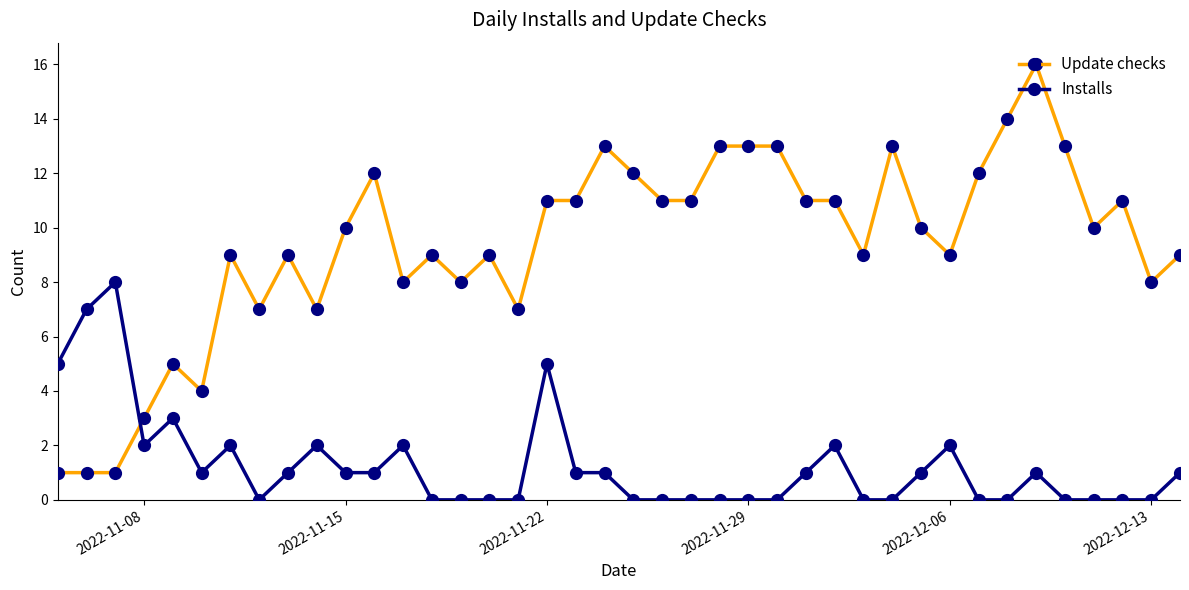

What is the difference between the maximum and minimum values in the Update checks series?

15